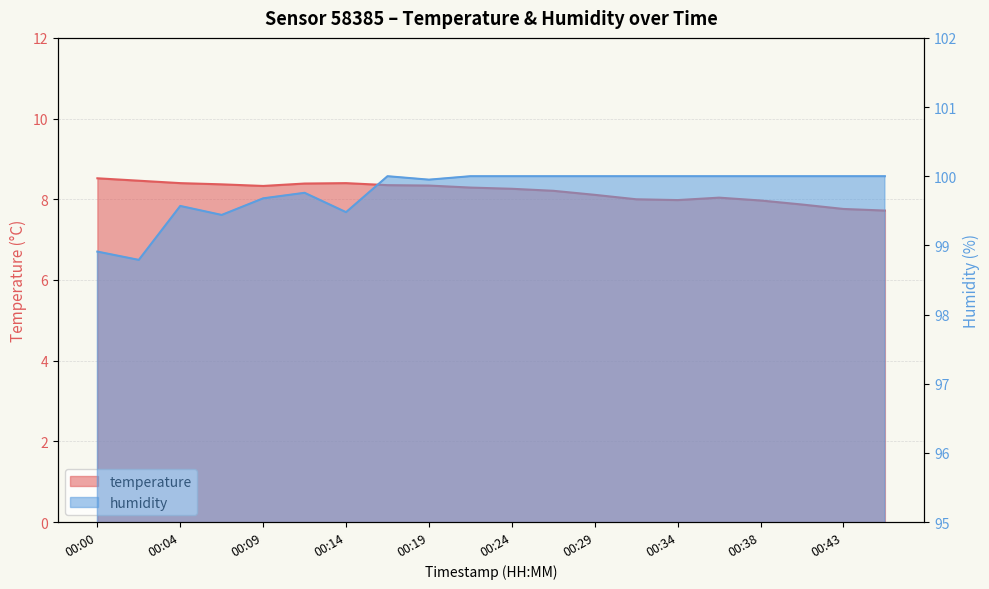

How many distinct data groups are displayed?

2